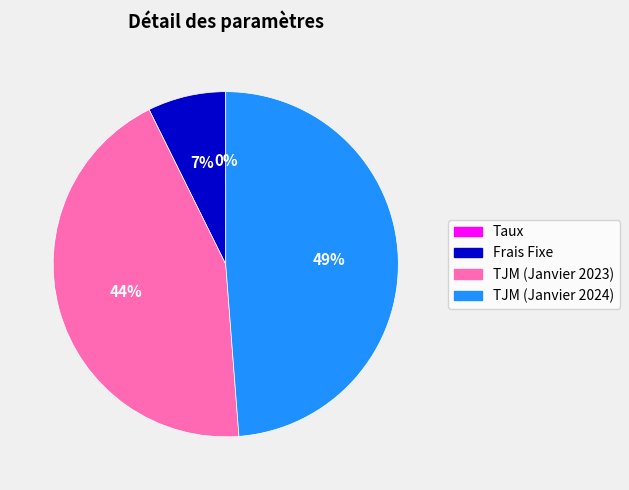

To the nearest percent, what is the average slice percentage?

25%